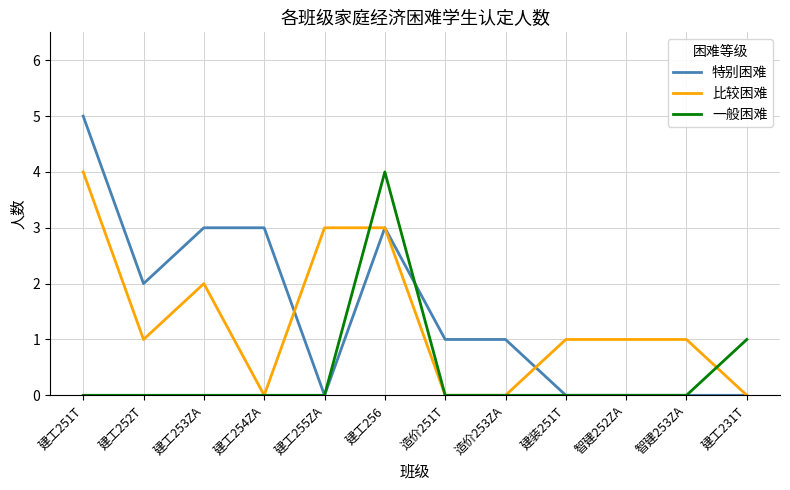

The 一般困难 series shows 7 at 建工256. True or false?

False